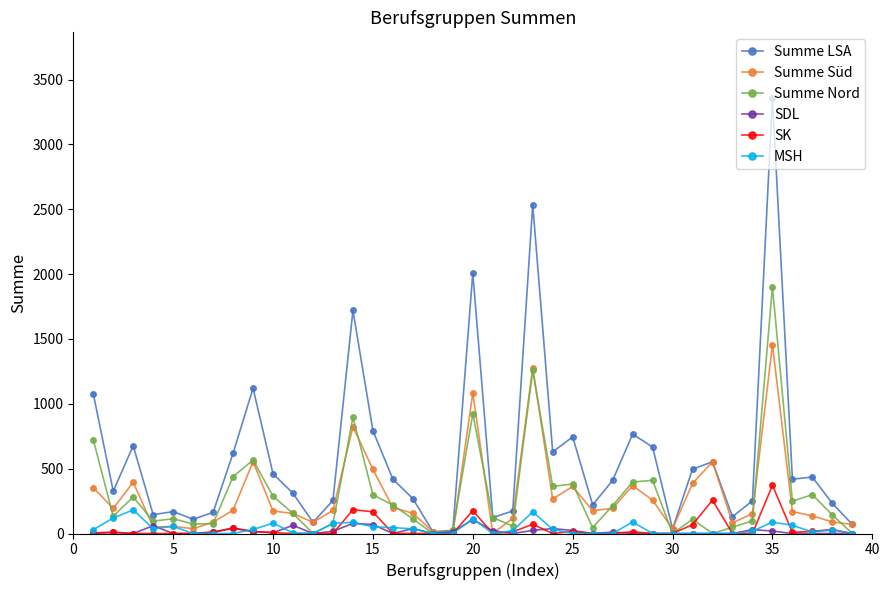

What is the maximum value for Summe Süd?

1456